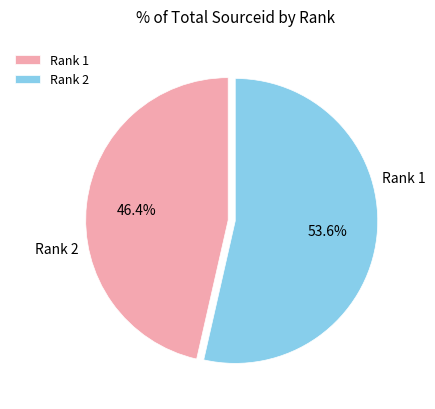

Is it true that Rank 1 is 56% of the pie?

False